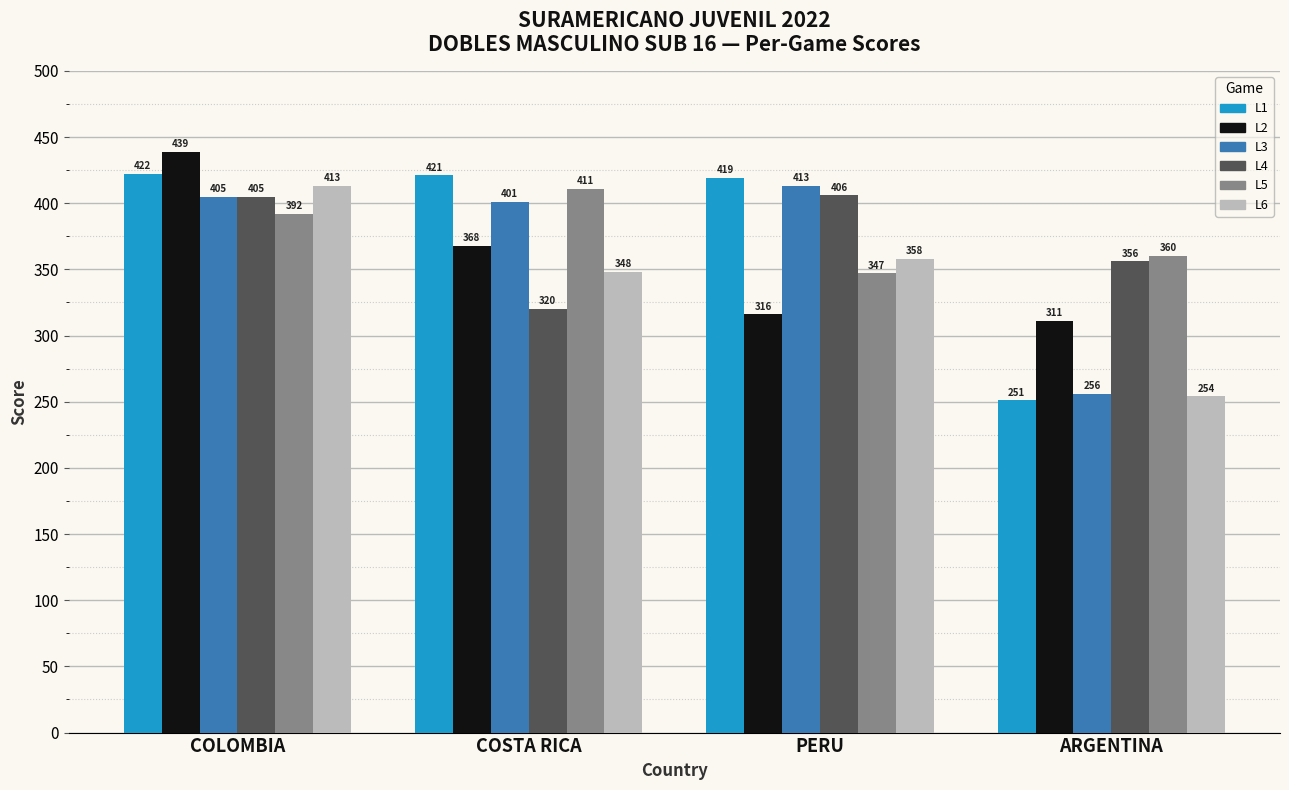

What is the label of the 3rd bar from the right?

COSTA RICA